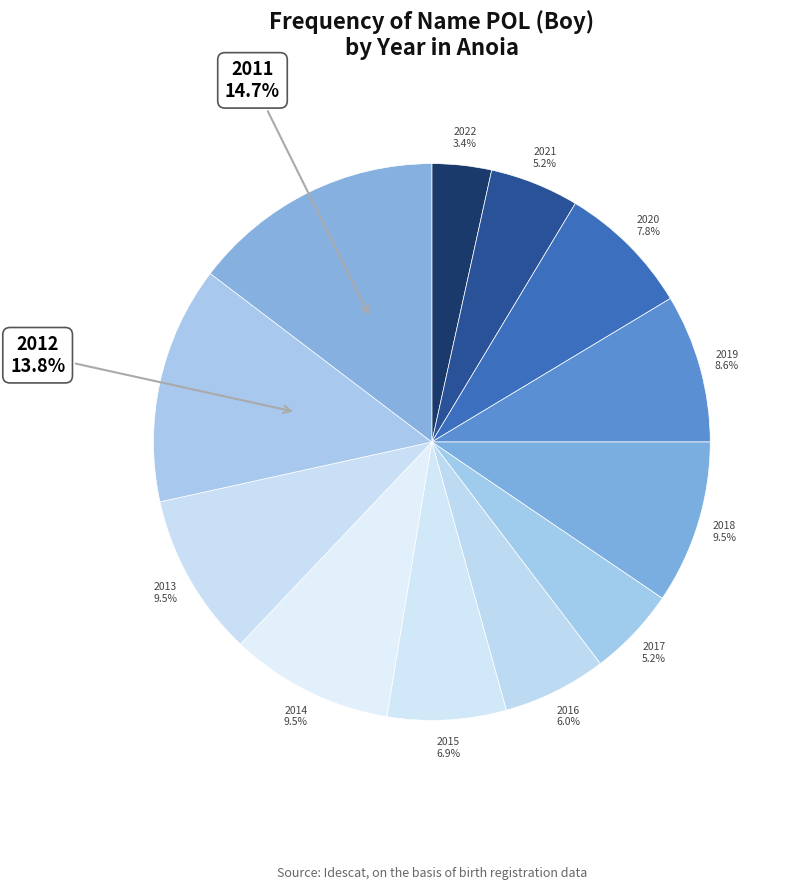

Is there any slice that represents more than half of the pie?

No